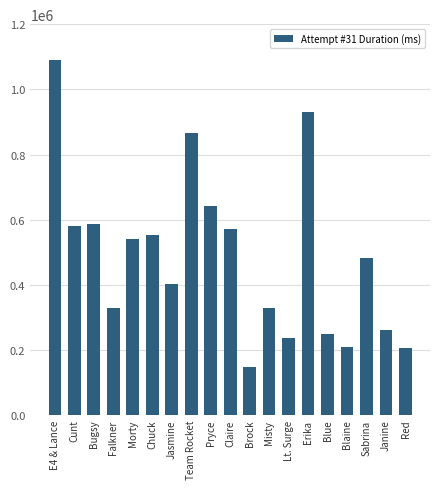

Which label corresponds to the smallest value in the chart?

Brock